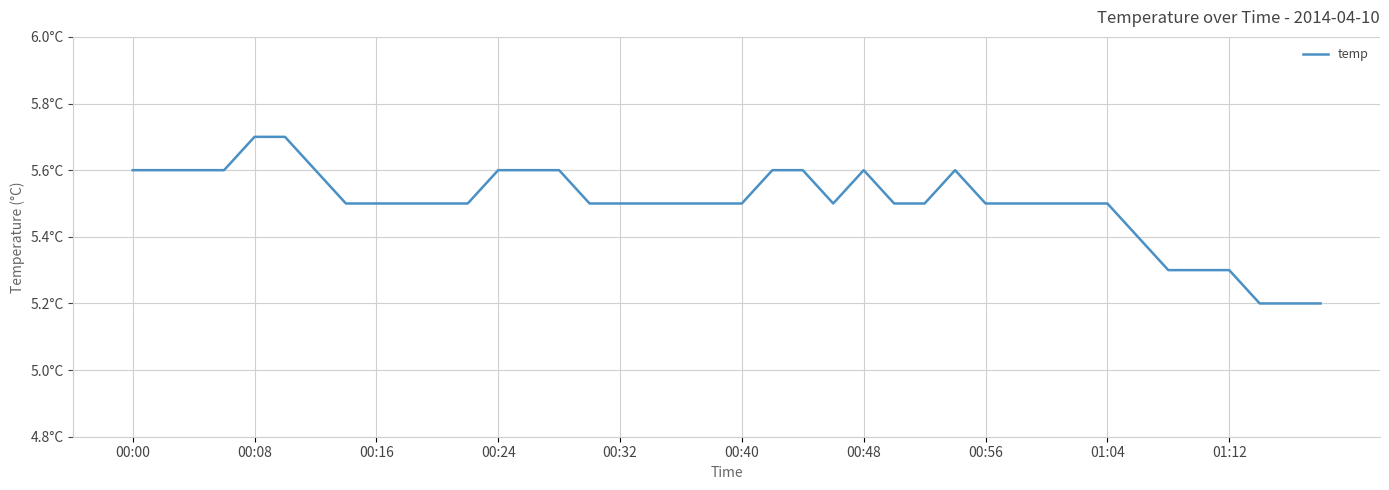

Does the chart display data point markers on the line(s)?

No